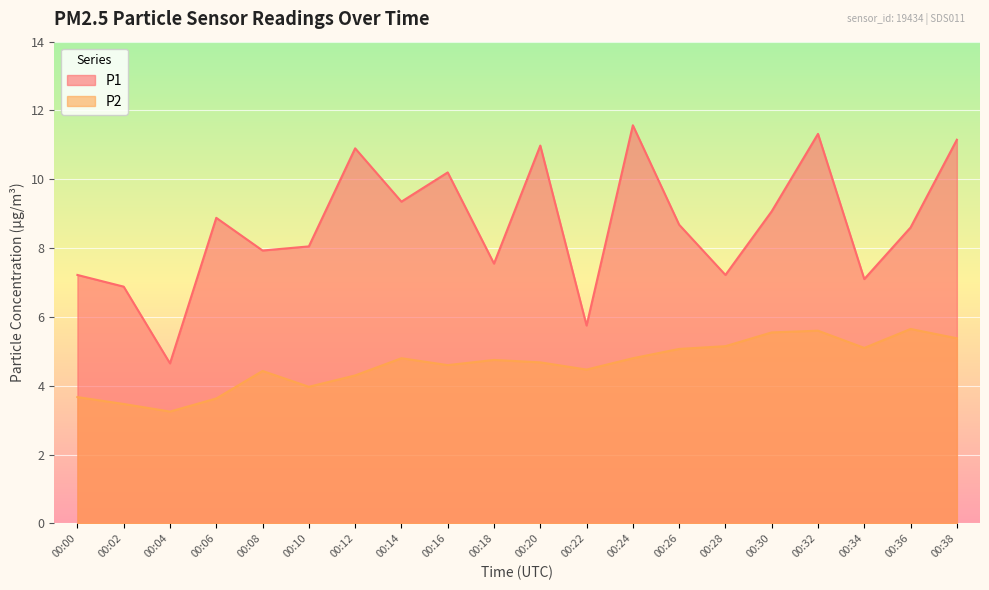

Rank the categories by P2 value from lowest to highest.

00:04, 00:02, 00:06, 00:00, 00:10, 00:12, 00:08, 00:22, 00:16, 00:20, 00:18, 00:14, 00:24, 00:26, 00:34, 00:28, 00:38, 00:30, 00:32, 00:36